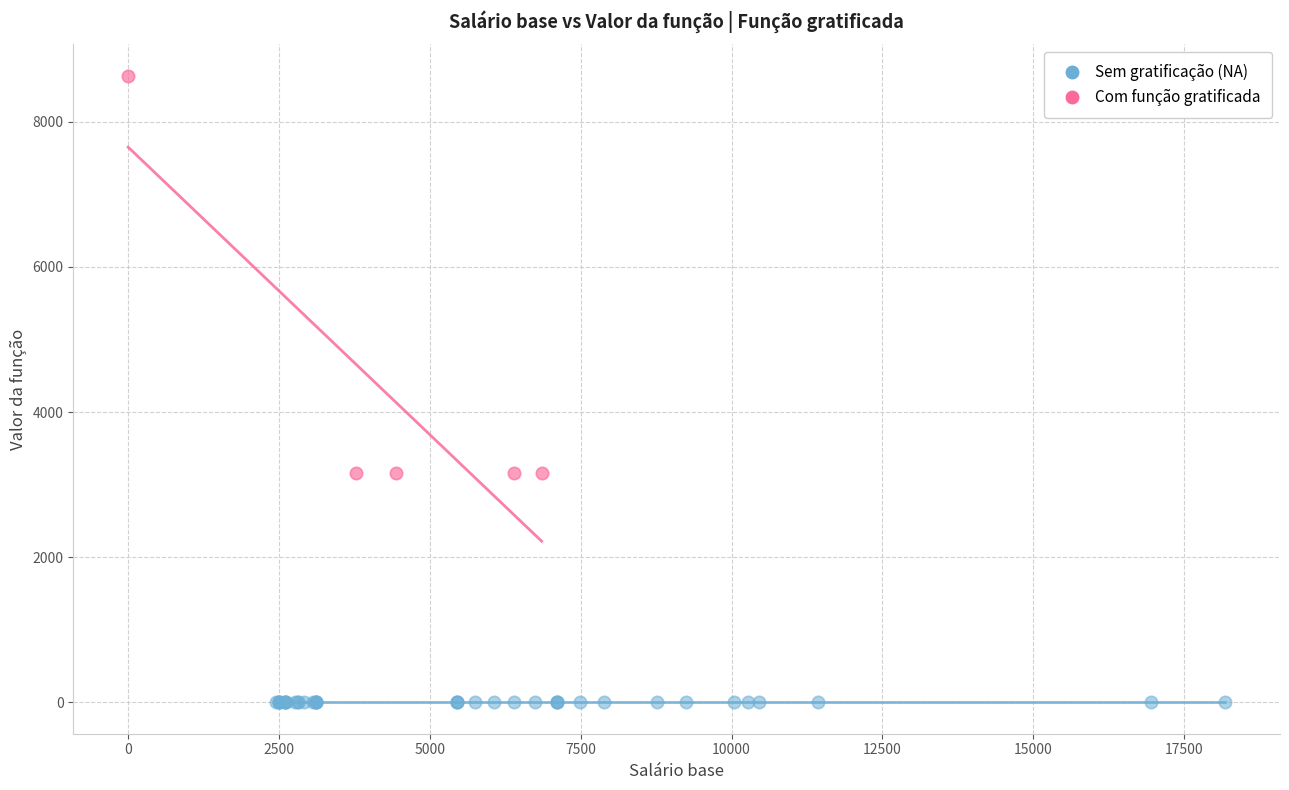

Which series reaches the minimum Y coordinate?

Sem gratificação (NA)